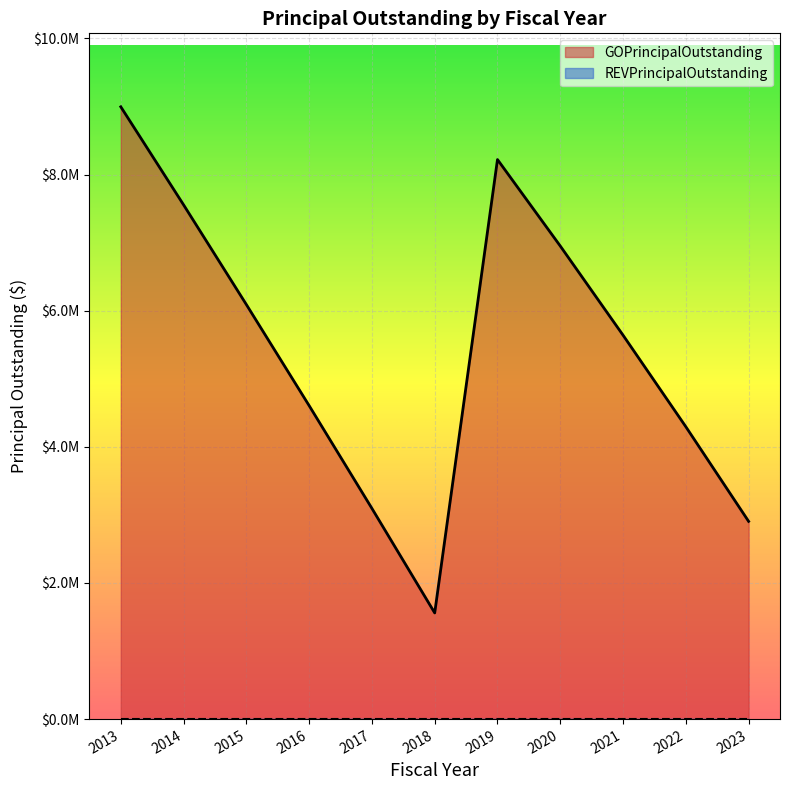

List the labels in order of value, smallest first.

2018, 2023, 2017, 2022, 2016, 2021, 2015, 2020, 2014, 2019, 2013